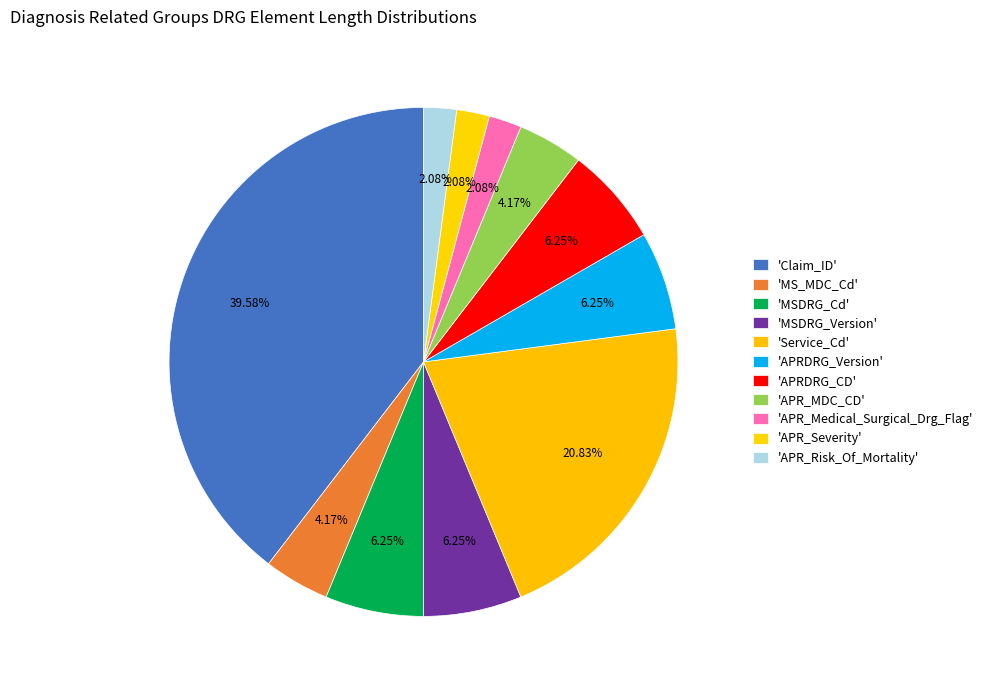

Which category has the smallest portion of the pie?

APR_Medical_Surgical_Drg_Flag